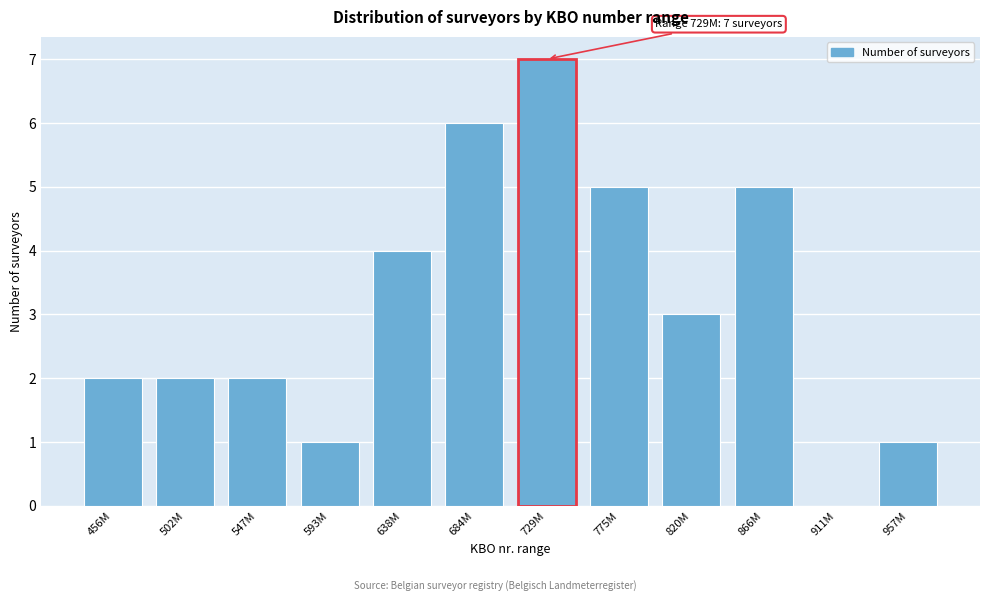

Reading right to left, extract all data points from this chart.

957M=1	911M=0	866M=5	820M=3	775M=5	729M=7	684M=6	638M=4	593M=1	547M=2	502M=2	456M=2